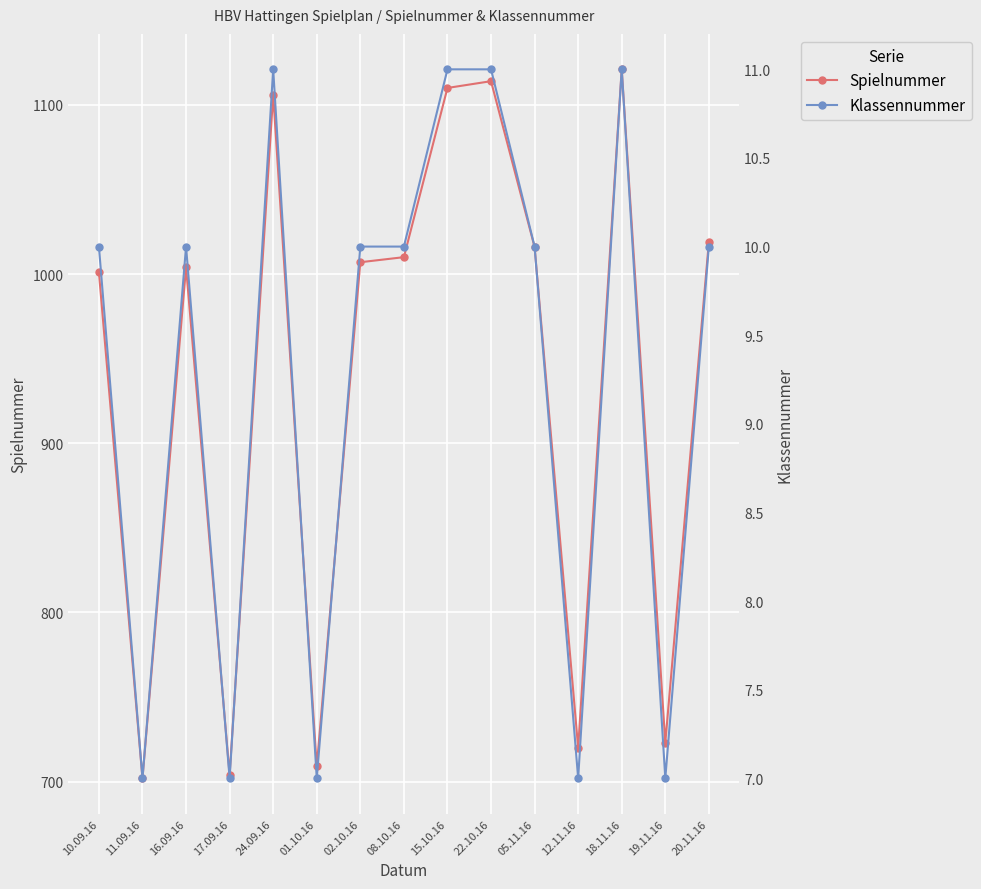

Which category has the highest value across all series?

18.11.16